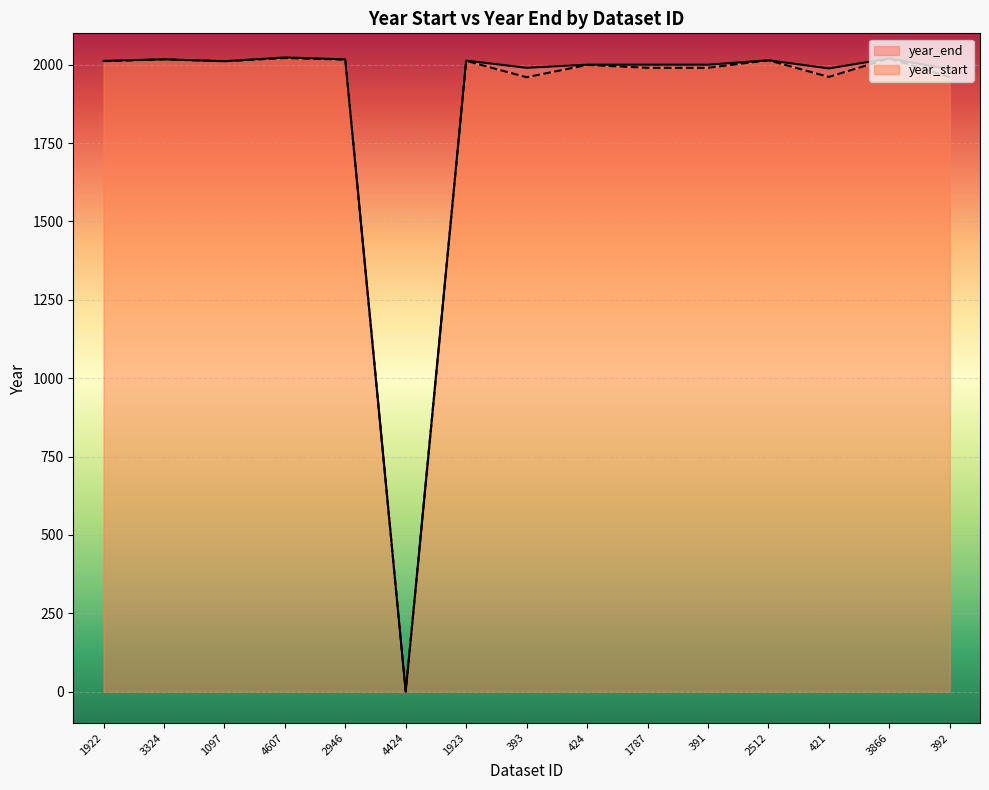

How many positive values does the year_start series have?

14